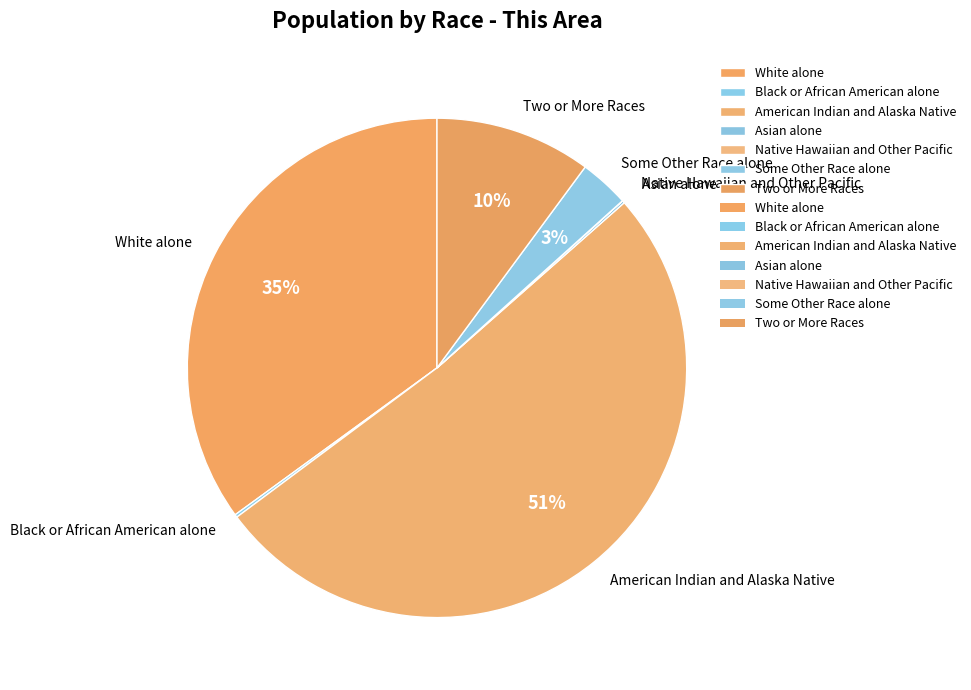

Which category has the biggest portion of the pie?

American Indian and Alaska Native